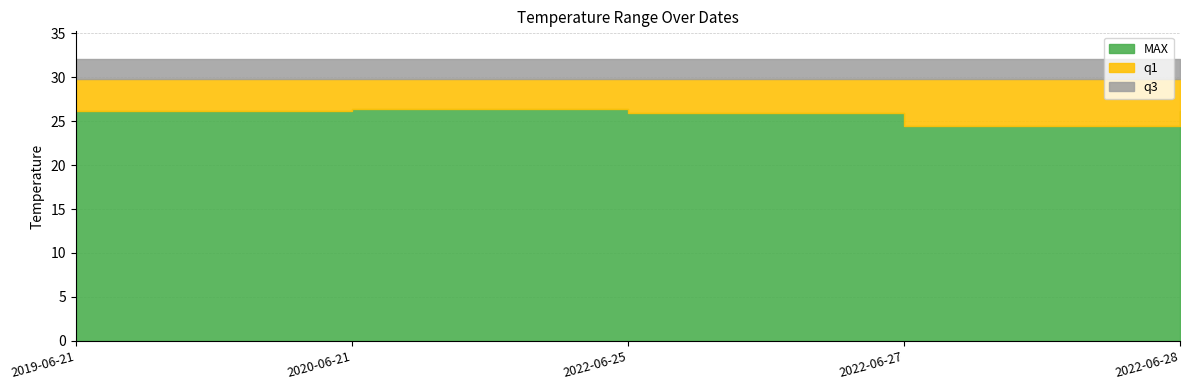

True or false: MAX and q3 cross at least once.

False